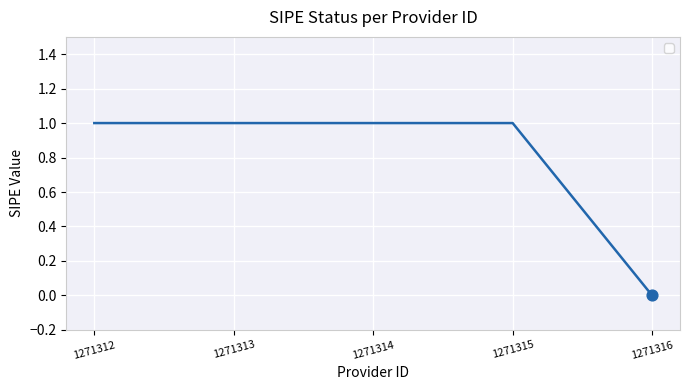

What is the change in value from 1271314 to 1271316?

-1